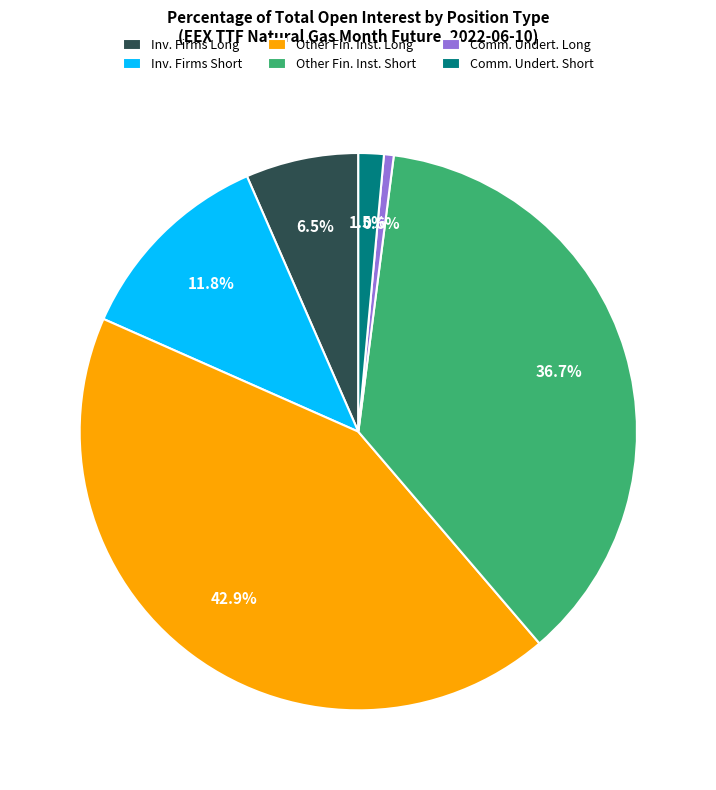

What is the largest slice in the pie chart?

Other Fin. Inst. Long